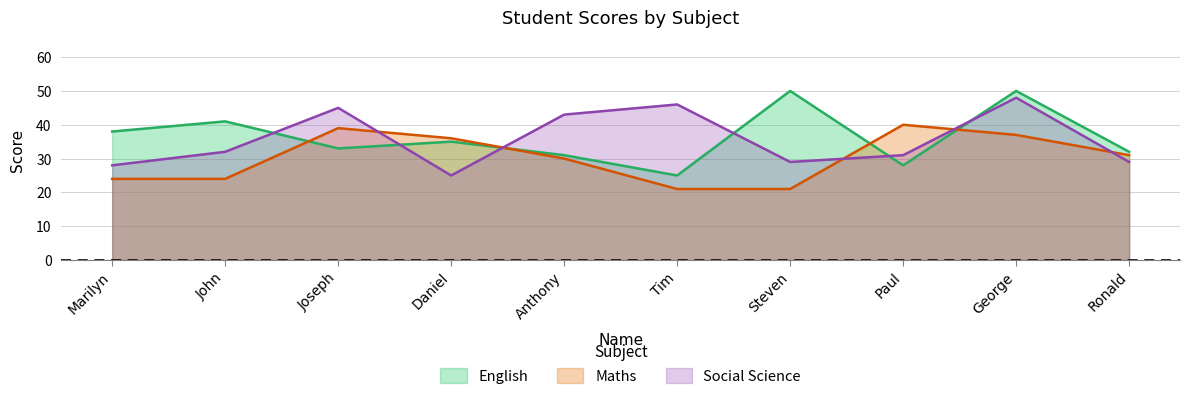

List the series in order of their peak value, highest first.

English, Social Science, Maths